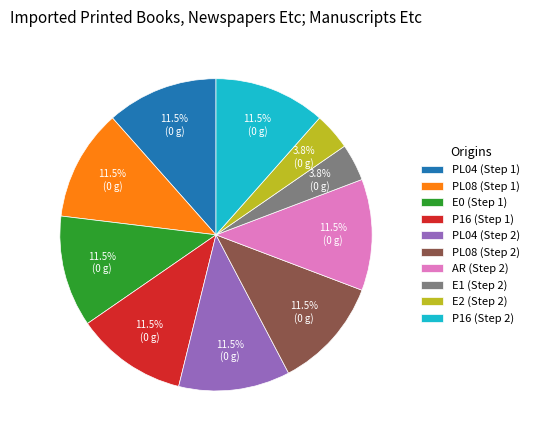

Is the sum of E0 (Step 1) and PL04 (Step 2) greater than half?

No